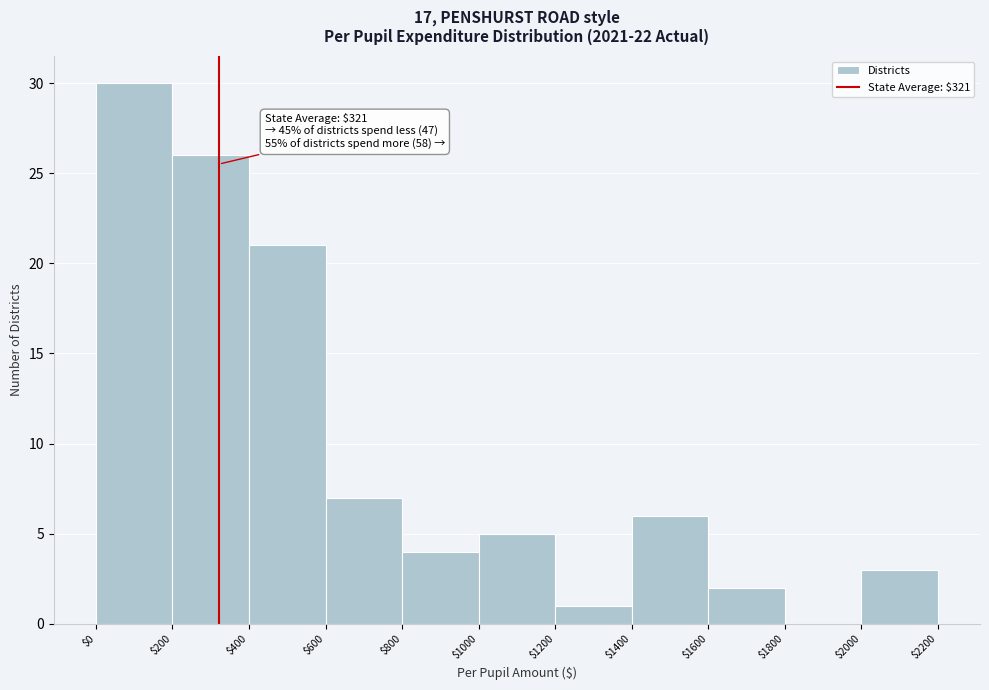

Over which range of the x-axis is the bar tallest?

$0 to $200